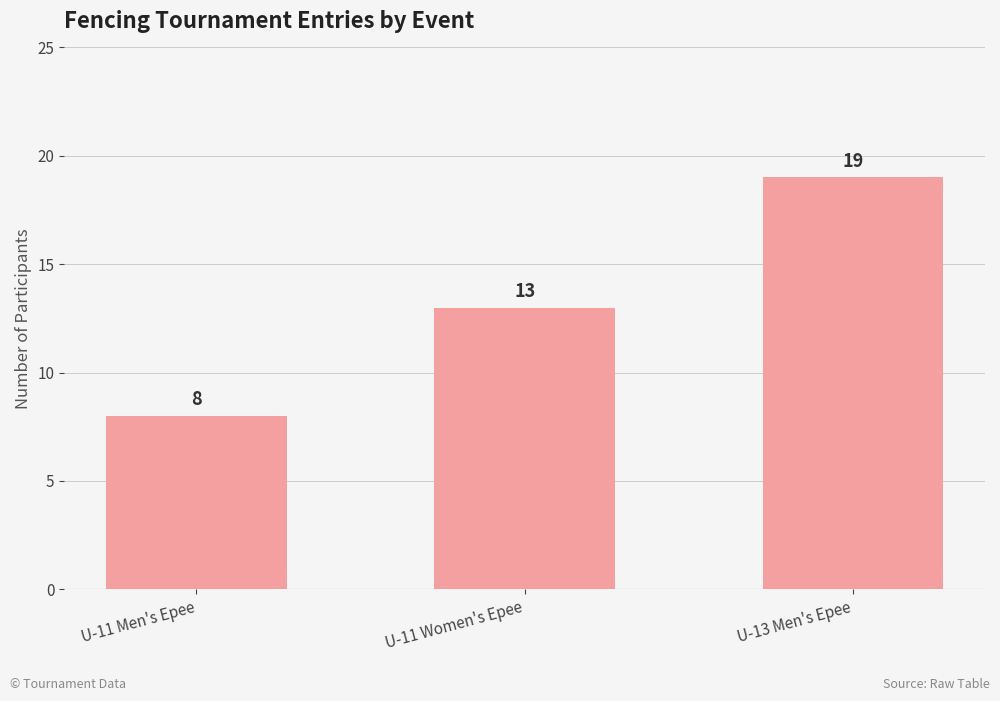

What is the label of the 3rd bar from the right?

U-11 Men's Epee